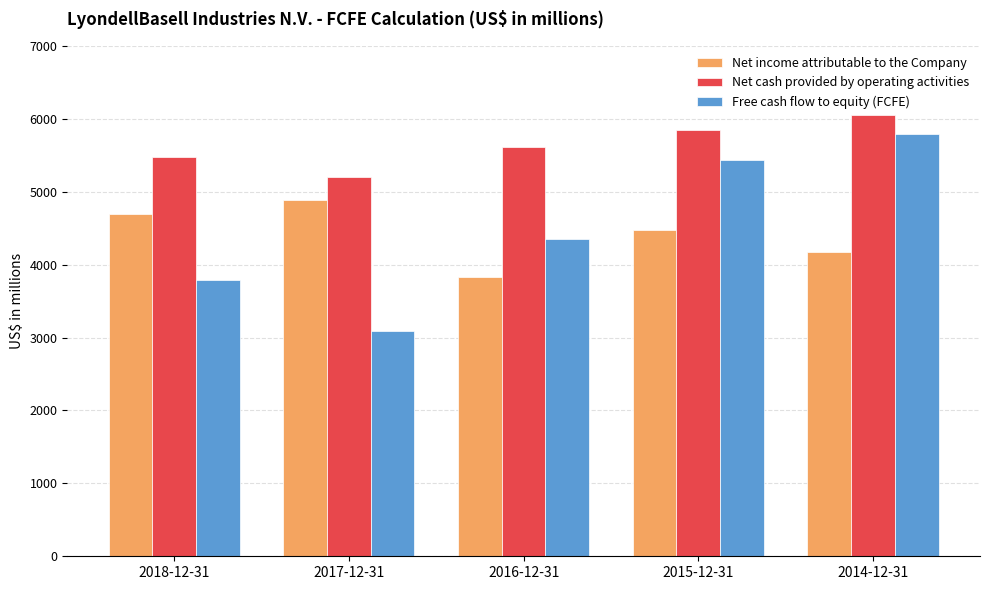

Reading right to left, transcribe all the data shown in this chart.

Net income attributable to the Company: 4174	4476	3836	4879	4688
Net cash provided by operating activities: 6048	5842	5606	5206	5471
Free cash flow to equity (FCFE): 5785	5431	4347	3083	3782